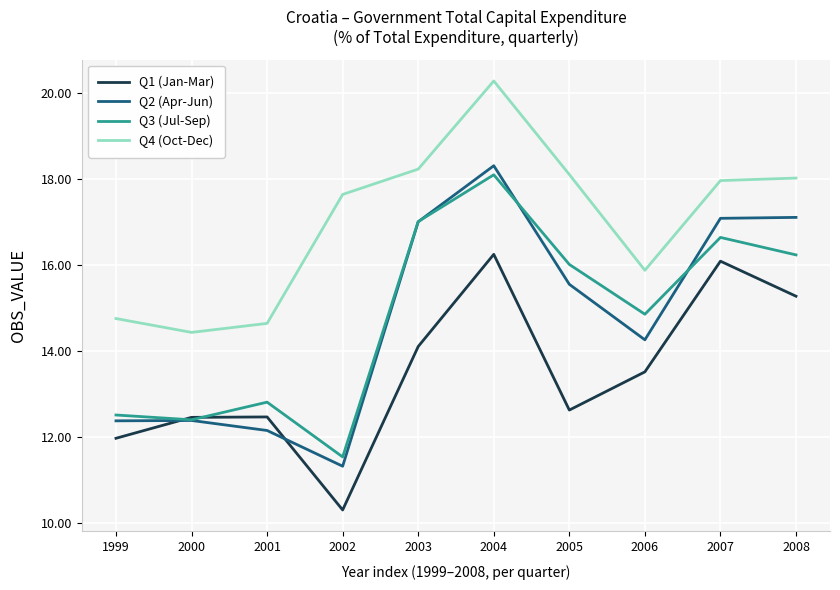

Is it true that Q1 (Jan-Mar) equals 6.9 at 2001?

False